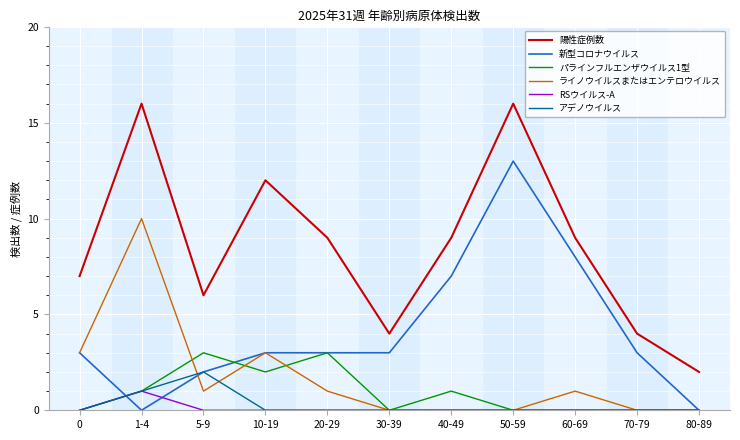

Reading left to right, what are all the values shown in this chart?

陽性症例数: 7	16	6	12	9	4	9	16	9	4	2
新型コロナウイルス: 3	0	2	3	3	3	7	13	8	3	0
パラインフルエンザウイルス1型: 0	1	3	2	3	0	1	0	0	0	0
ライノウイルスまたはエンテロウイルス: 3	10	1	3	1	0	0	0	1	0	0
RSウイルス-A: 0	1	0	0	0	0	0	0	0	0	0
アデノウイルス: 0	1	2	0	0	0	0	0	0	0	0